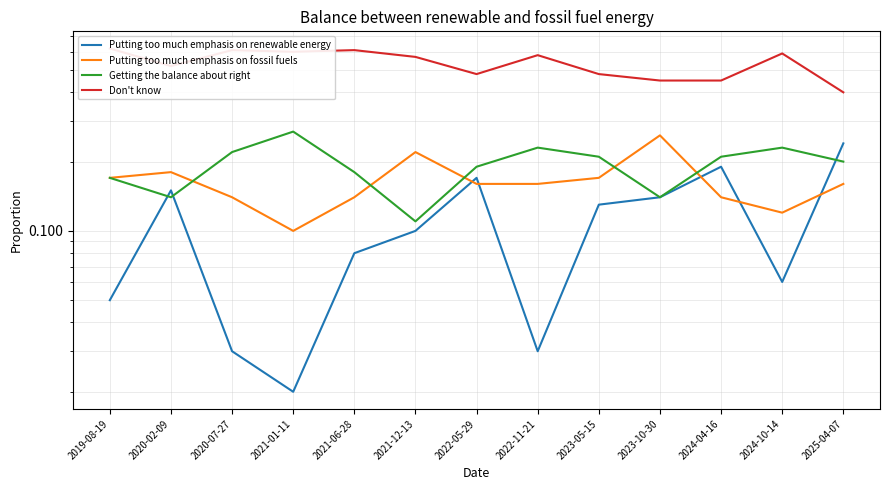

What is the spread (max minus min) of values at 2020-07-27?

0.6